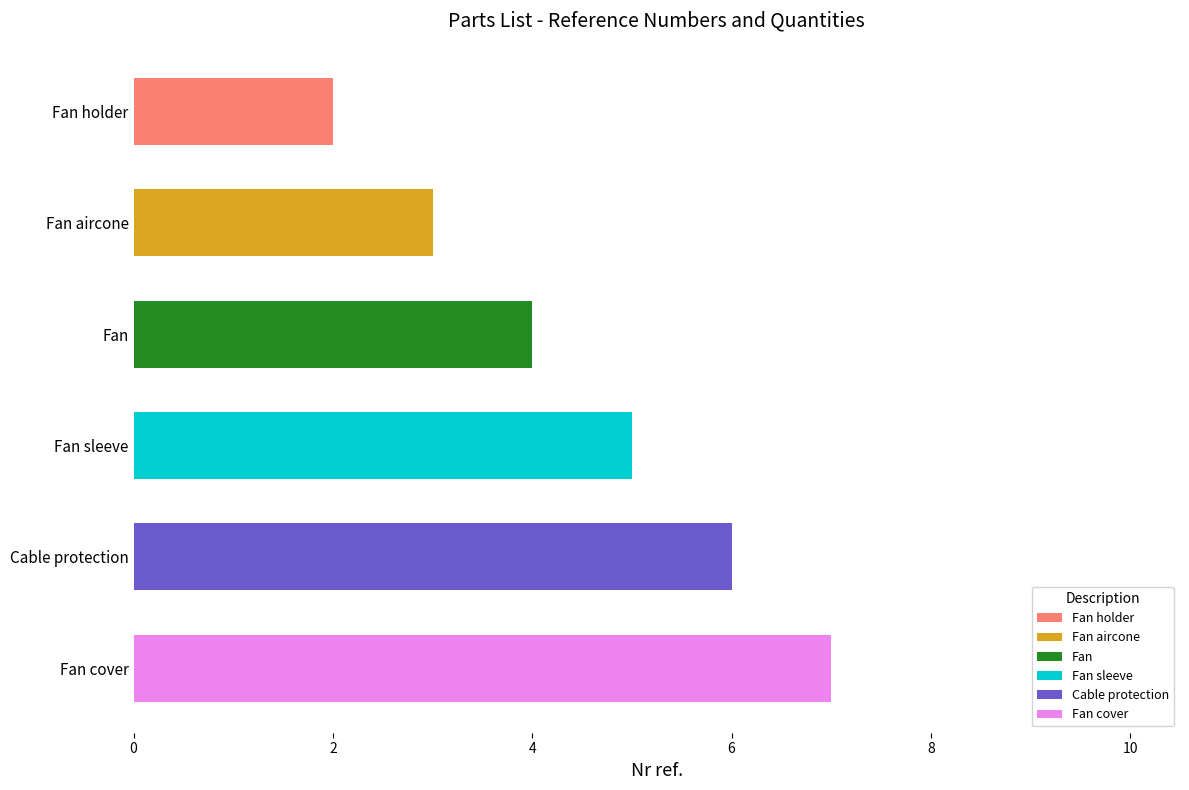

Which label corresponds to the largest value in the chart?

Fan cover